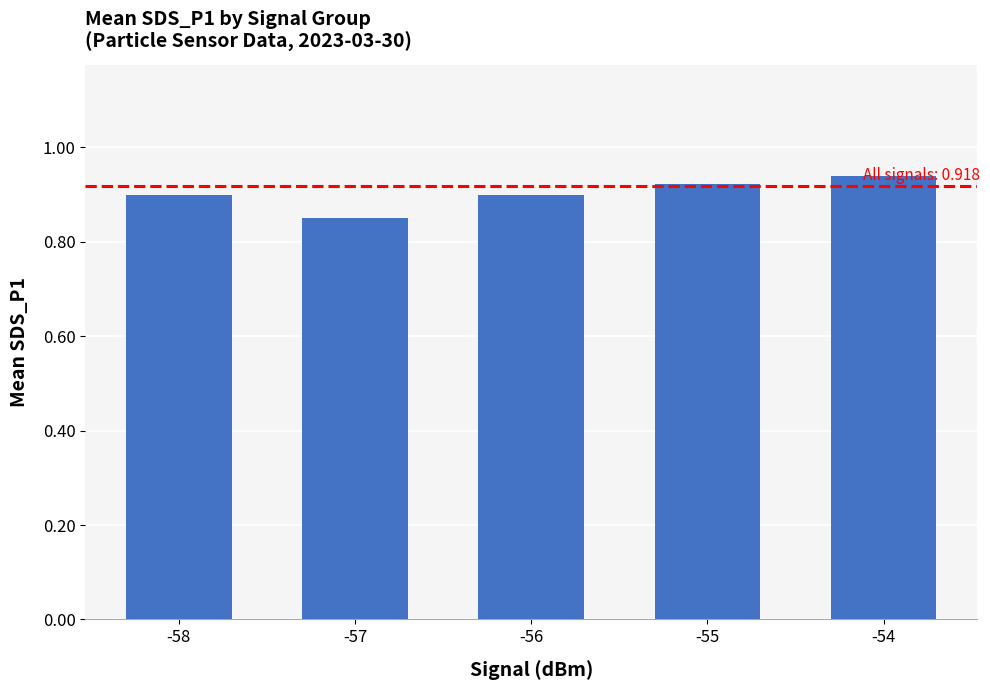

The chart shows a value of 0.9 at -54. True or false?

True